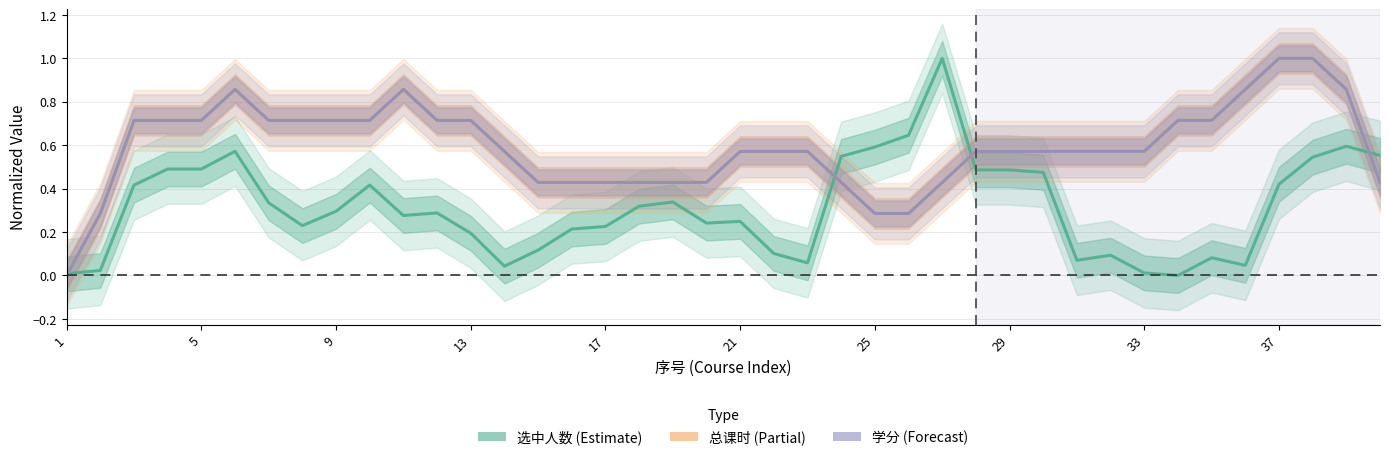

What is the value of the 学分 point at the 33rd from the left?

0.6